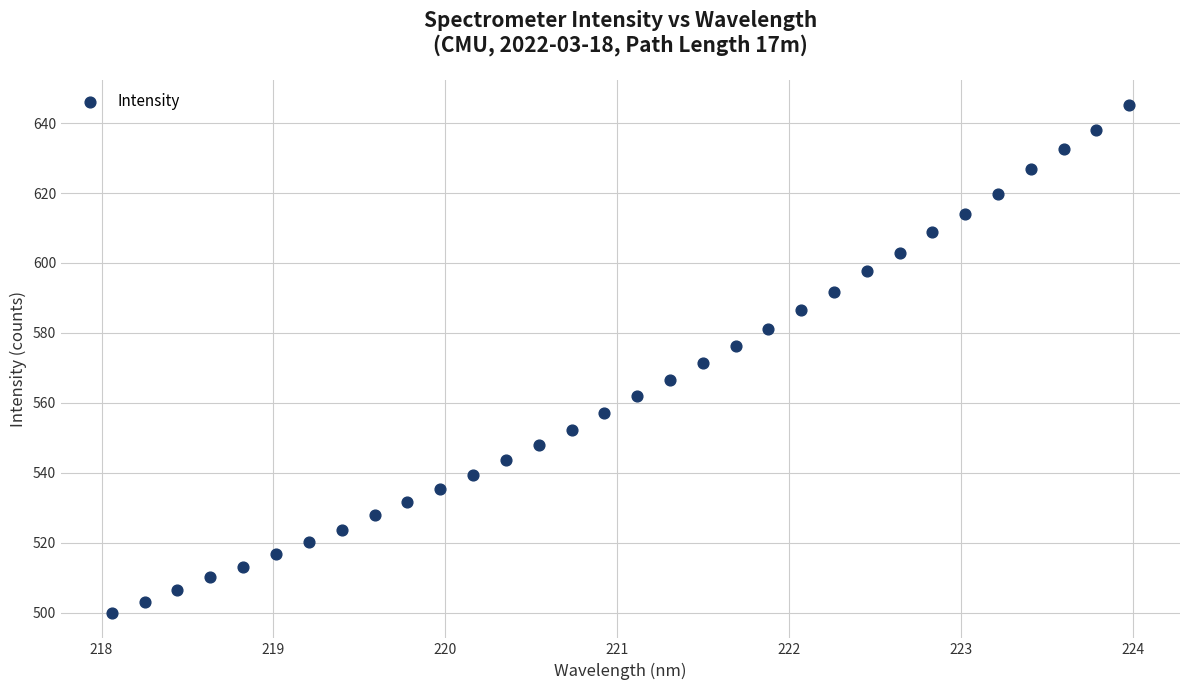

What is the range of X values (max minus min)?

5.9